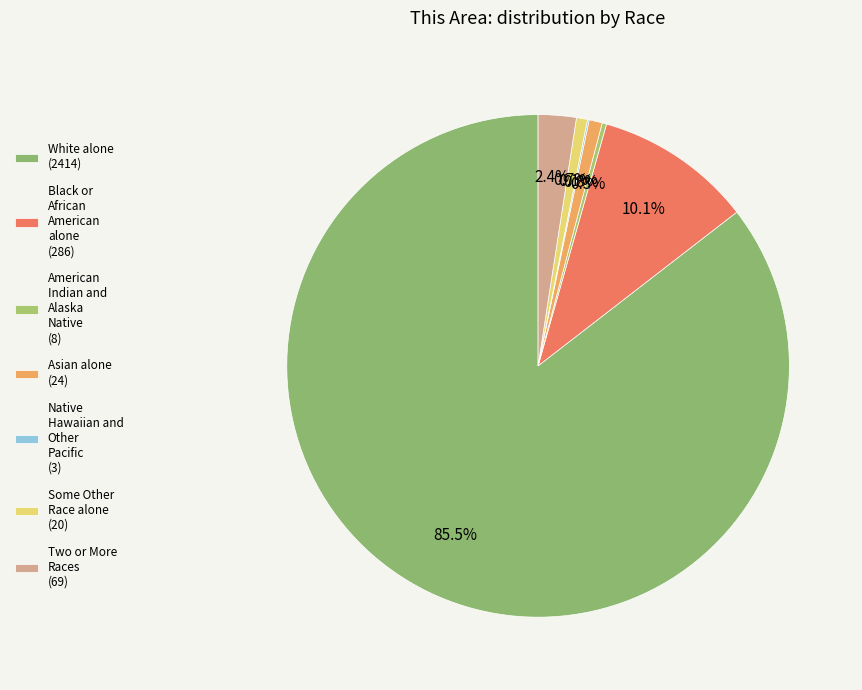

What percentage is NOT represented by Native Hawaiian and Other Pacific?

99.9%